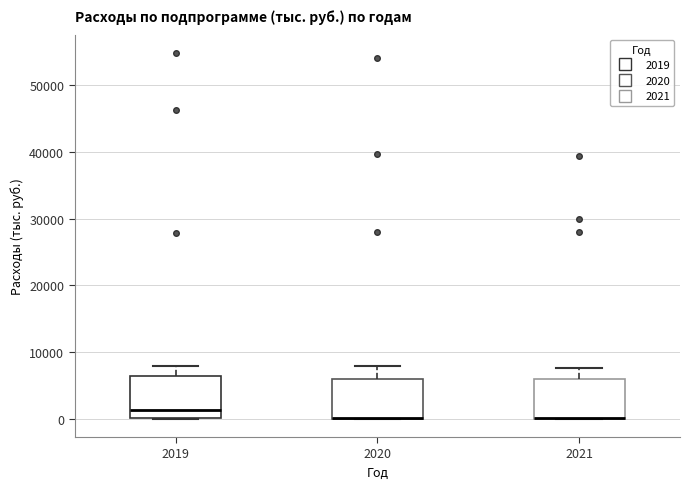

Where does the upper whisker of the box at x = 2020 end on the y-axis? The values are not printed on the chart, so give them approximately, as read against the axis.

8000